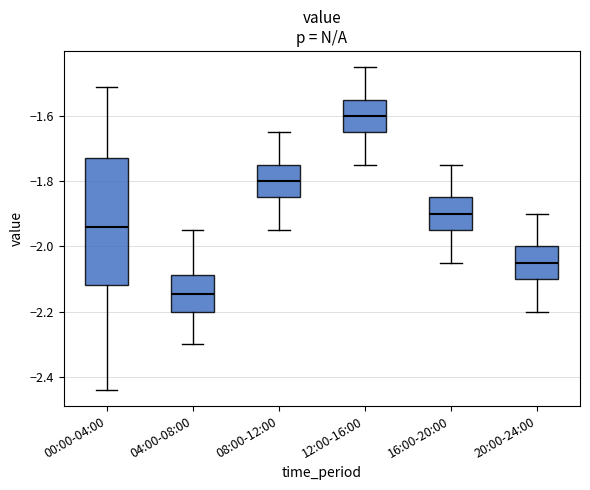

Where is the upper edge of the box for 16:00-20:00 on the y-axis? The values are not printed on the chart, so give them approximately, as read against the axis.

-1.84